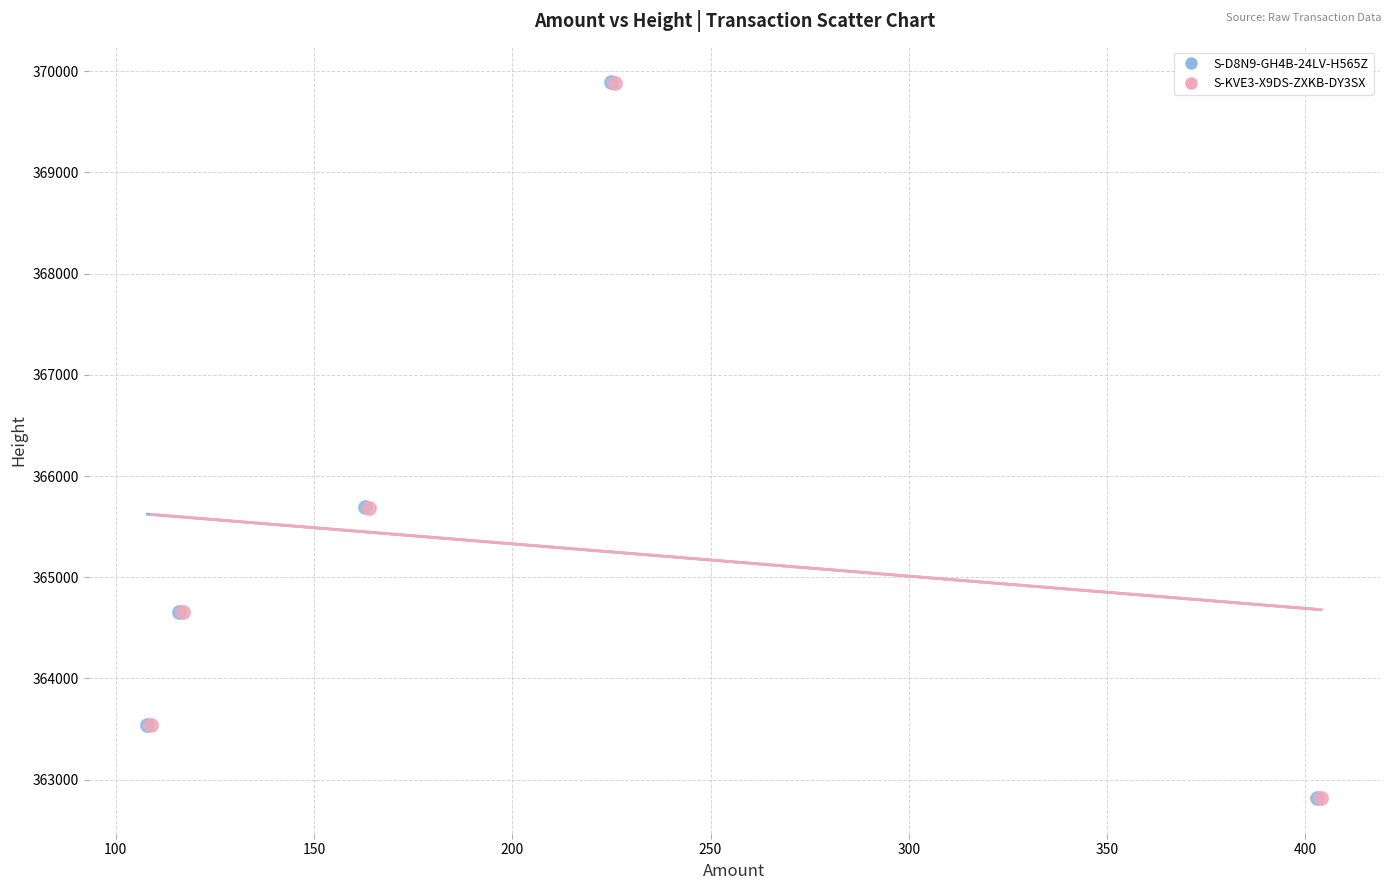

Which series has the largest Y range (max minus min)?

S-D8N9-GH4B-24LV-H565Z